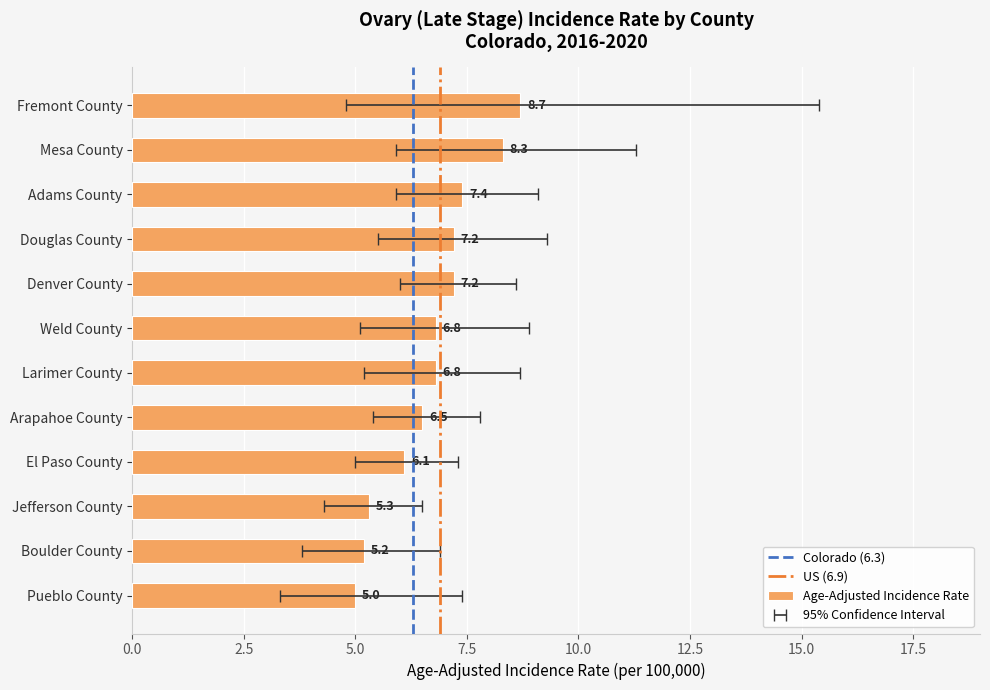

How many distinct data groups are displayed?

3